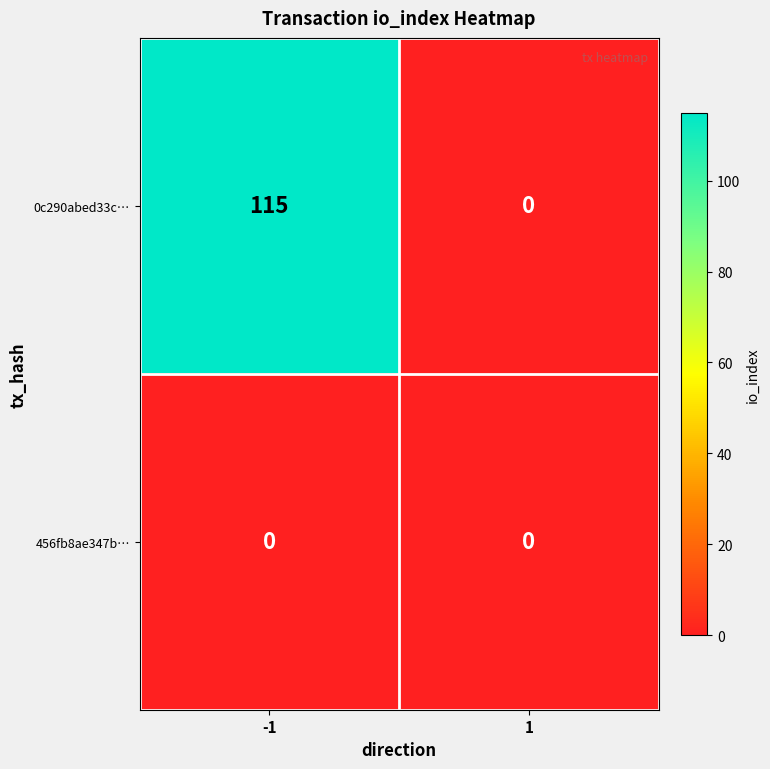

Reading left to right, what are all the values shown in this chart?

0c290abed33c…: 115	0
456fb8ae347b…: 0	0